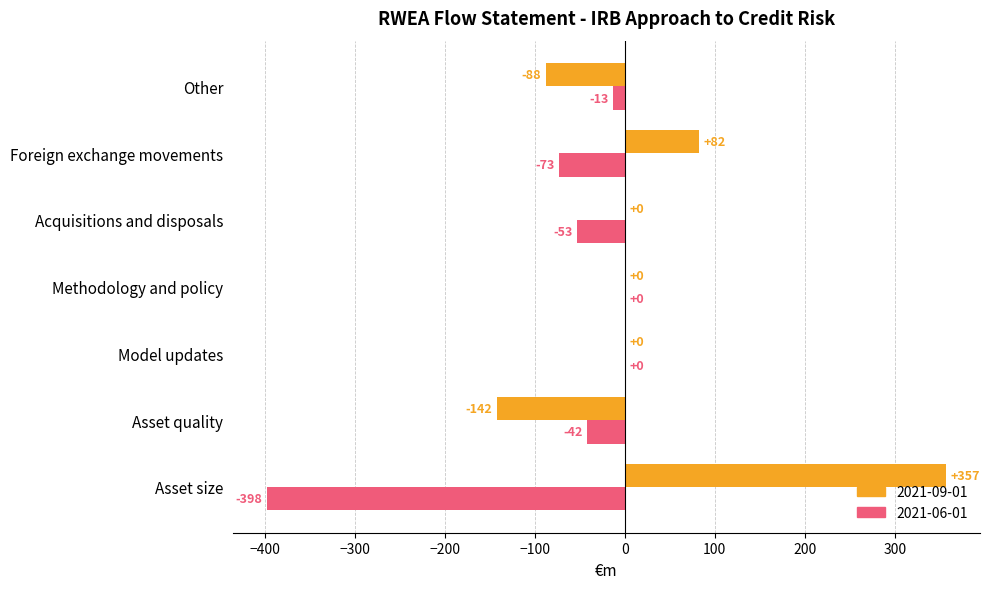

What are all the series names shown in the legend?

2021-09-01, 2021-06-01